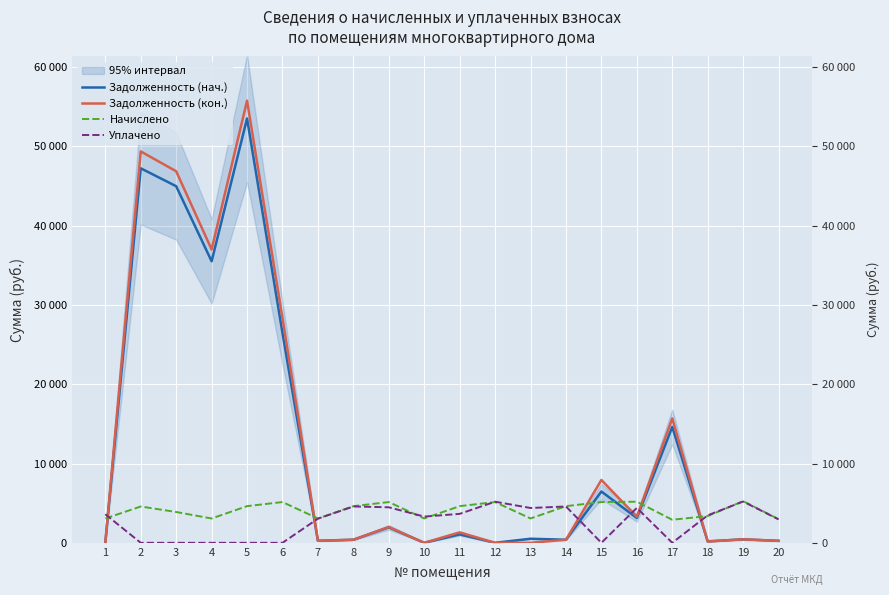

The Задолженность (кон.) series shows -19772.6 at 13. True or false?

False